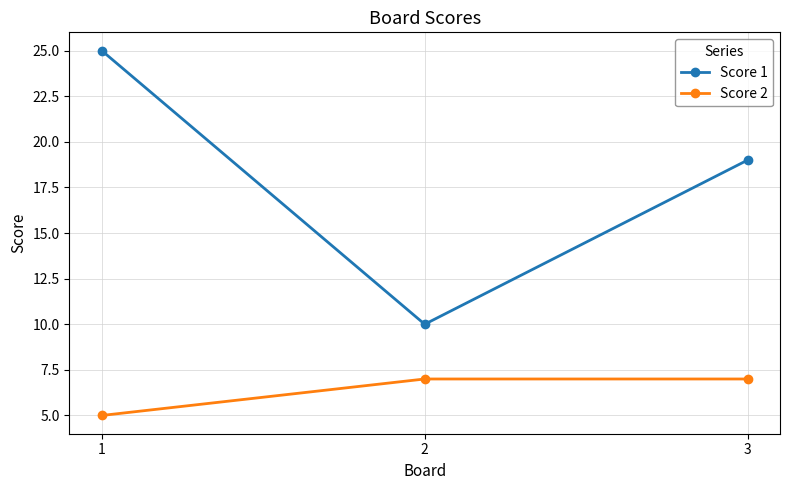

What is the total value across all series at 2?

17